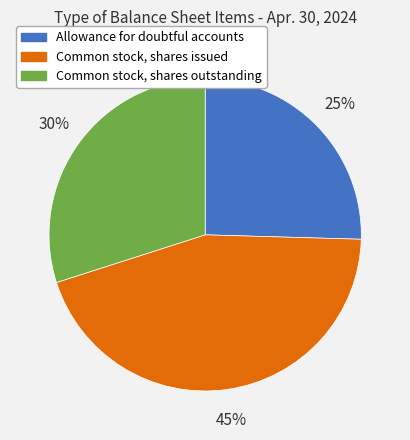

Which category has the biggest portion of the pie?

Common stock, shares issued